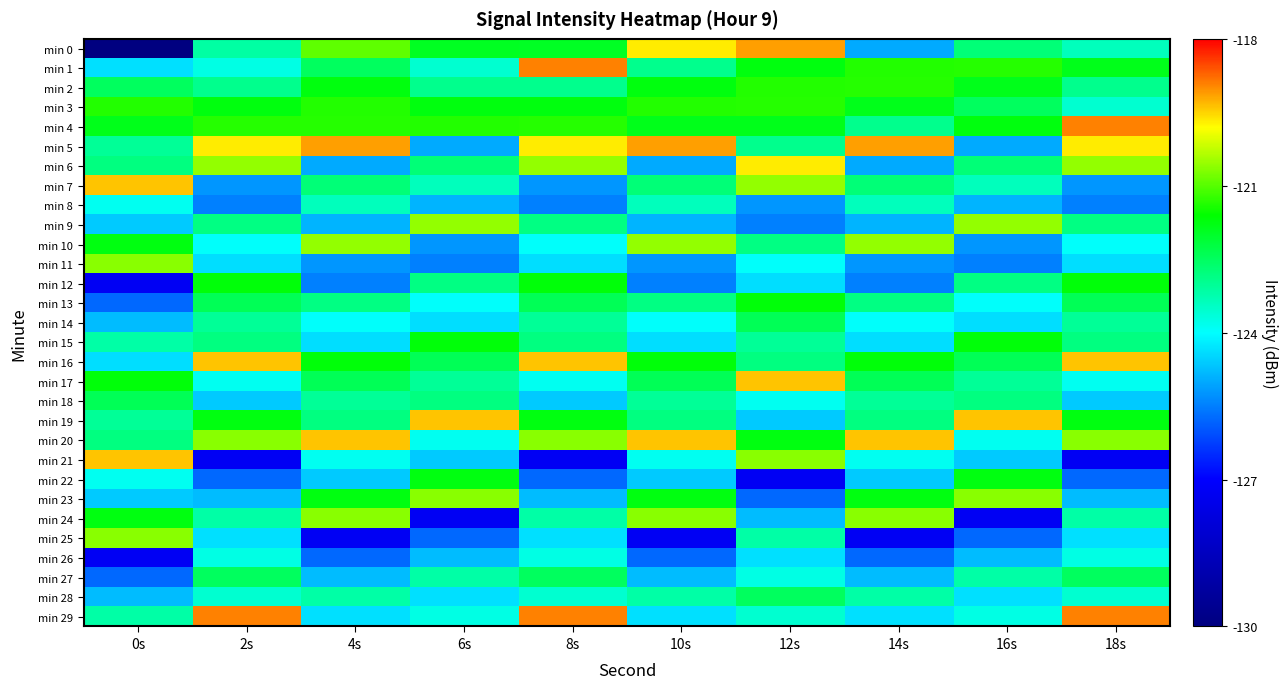

Which series has the largest total across all categories?

min 5